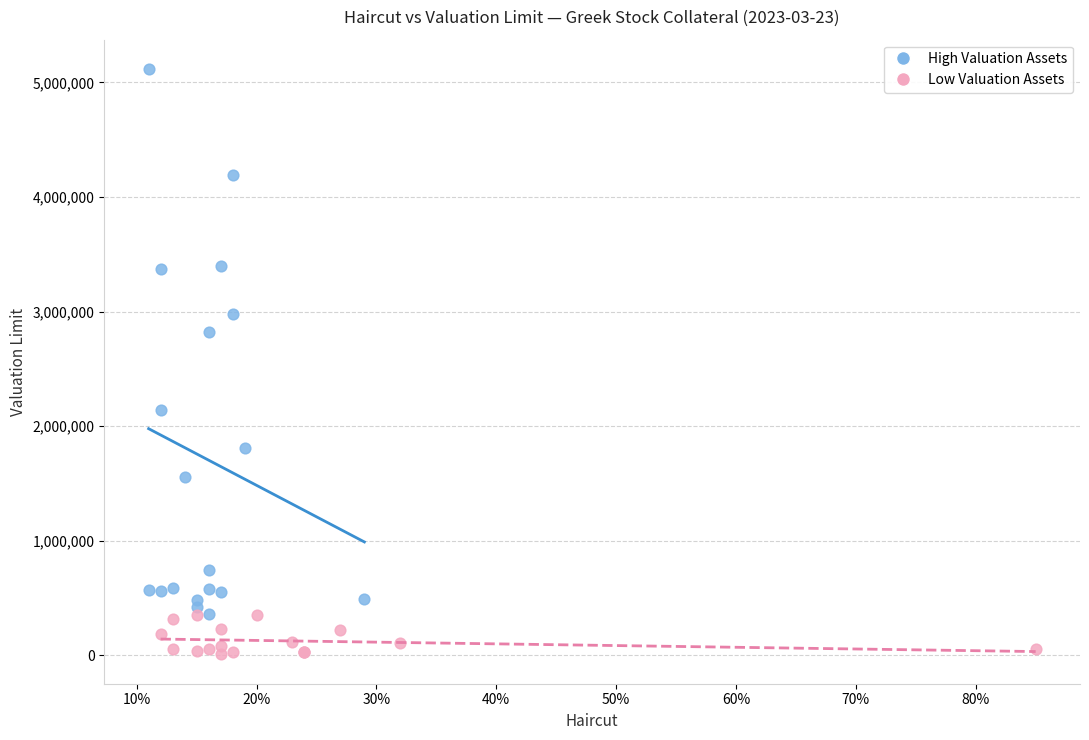

Which series reaches the minimum Y coordinate?

Low Valuation Assets